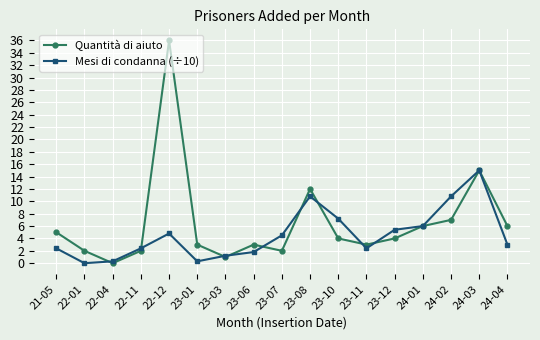

Reading right to left, list all the values displayed in this chart.

Quantità di aiuto: 6.0	15.0	7.0	6.0	4.0	3.0	4.0	12.0	2.0	3.0	1.0	3.0	36.0	2.0	0.0	2.0	5.0
Mesi di condanna (÷10): 3.0	15.0	10.8	6.0	5.4	2.4	7.2	10.8	4.5	1.8	1.2	0.3	4.8	2.4	0.3	0.0	2.4